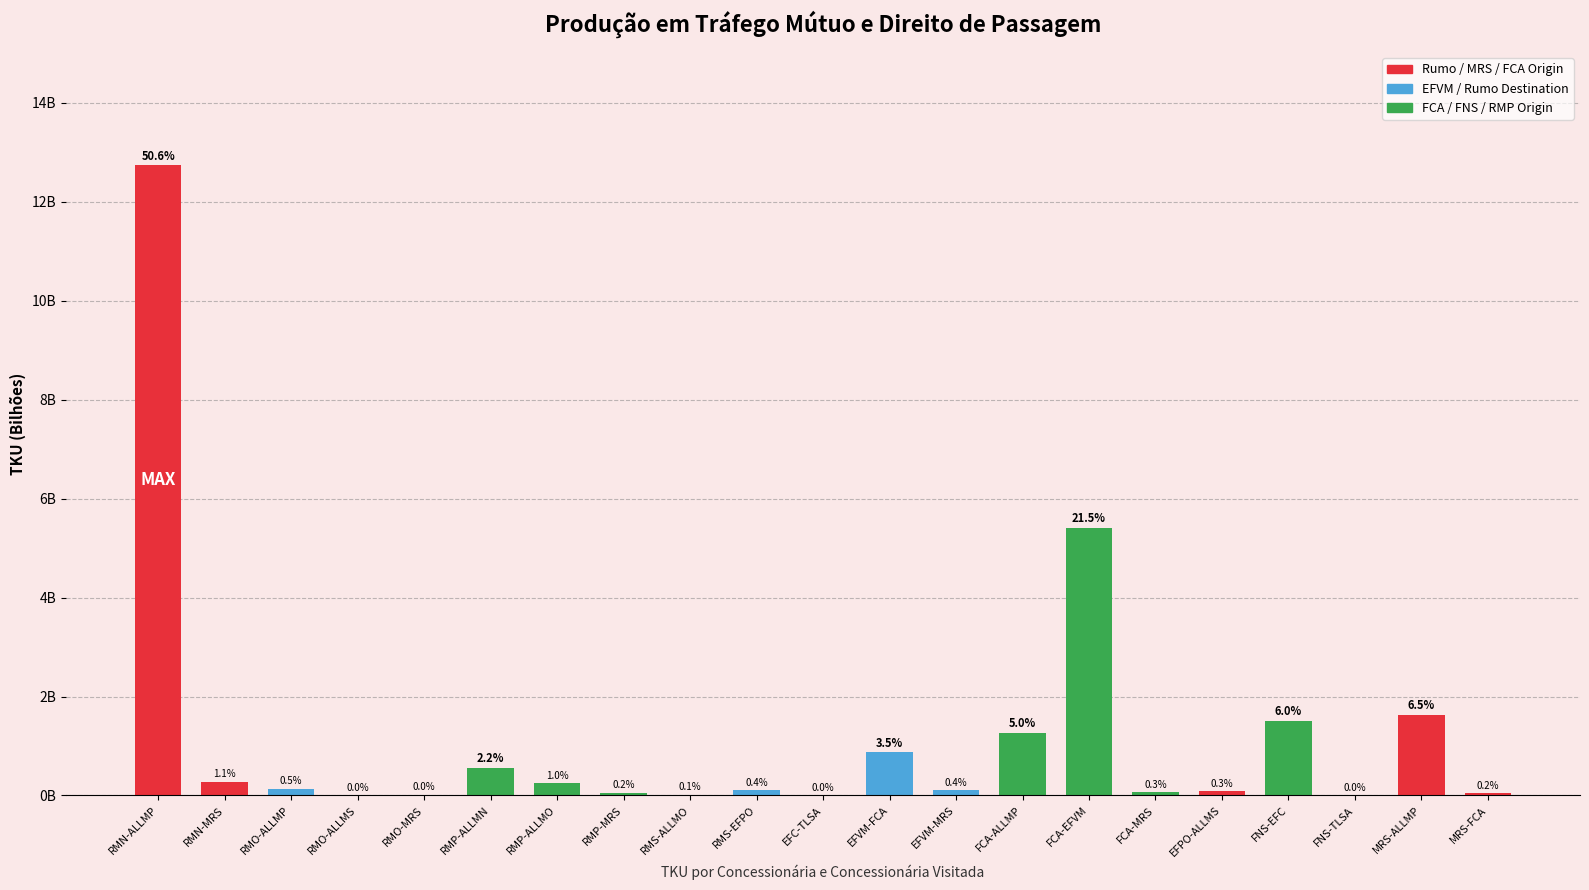

What is the difference between the maximum and minimum values?

12.7